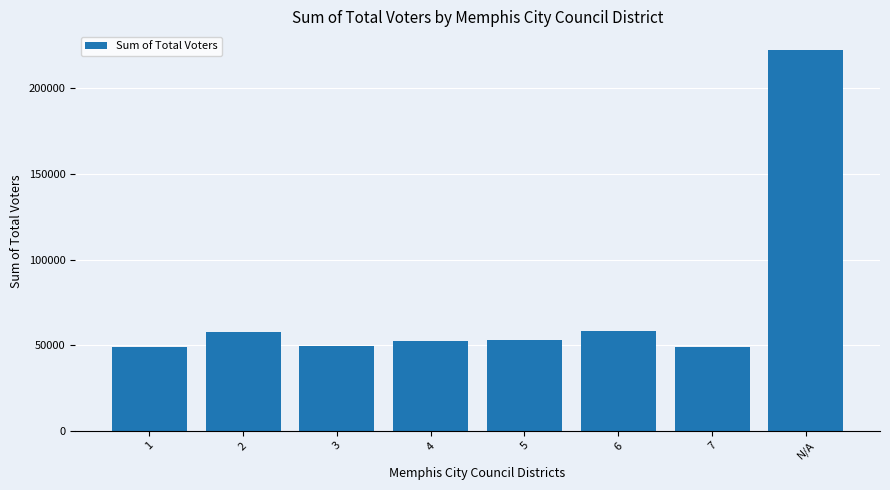

At which category does the chart reach its peak across all series?

N/A